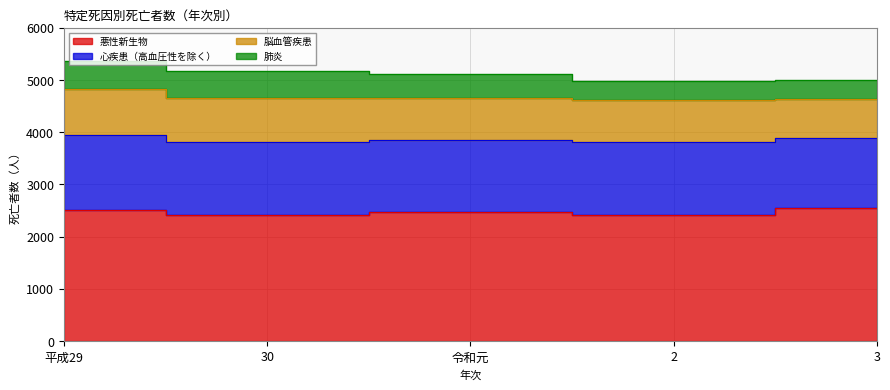

How many lines are shown in the chart?

4